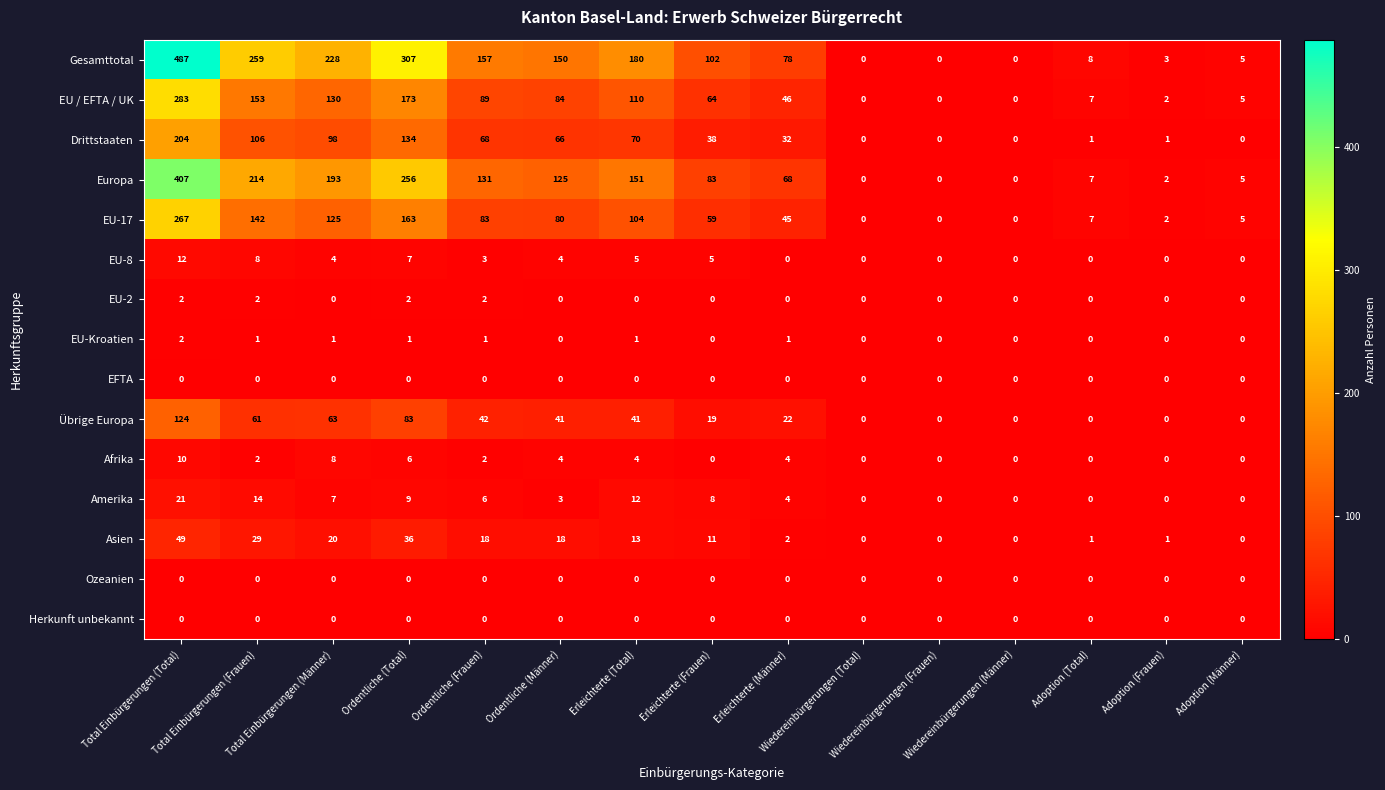

What is the difference between the highest and lowest values at Ordentliche (Total)?

307